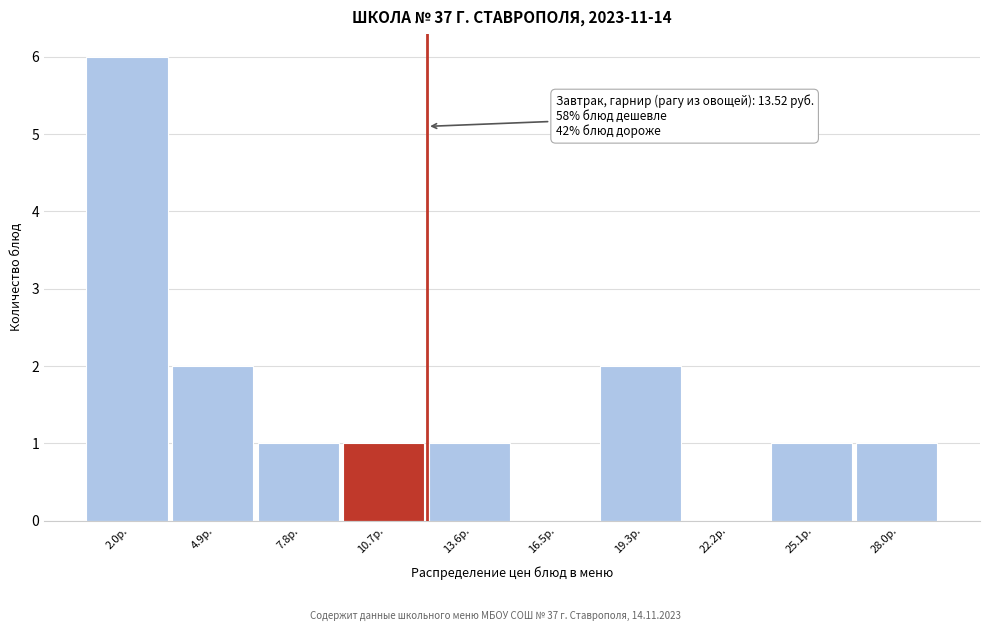

Reading left to right, extract all data points from this chart.

2.0р.=6	4.9р.=2	7.8р.=1	10.7р.=1	13.6р.=1	16.5р.=0	19.3р.=2	22.2р.=0	25.1р.=1	28.0р.=1